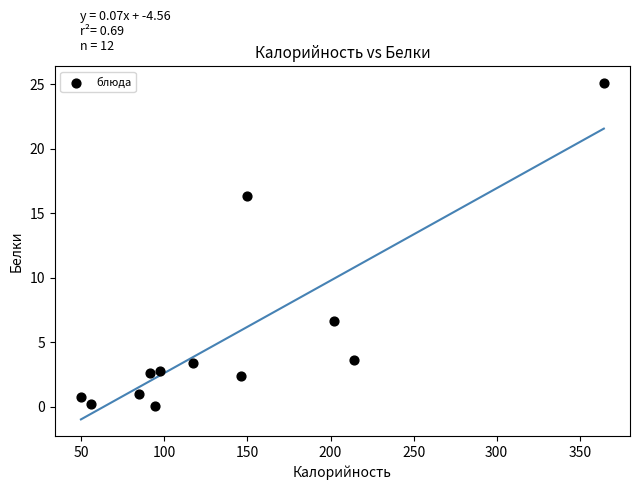

What is the average X value?

139.0